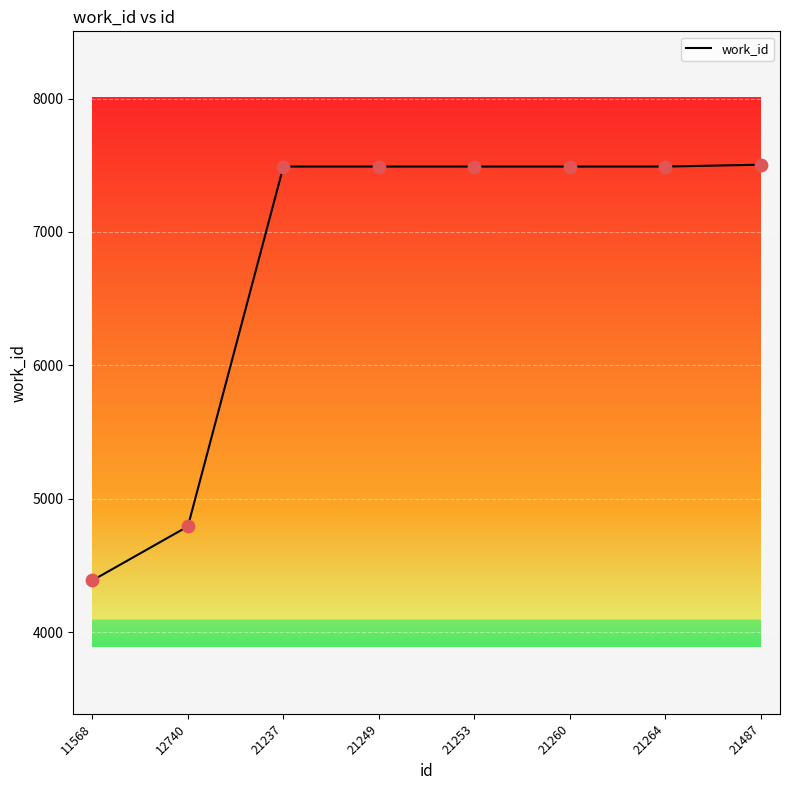

What is the change in value from 11568 to 21237?

+3103